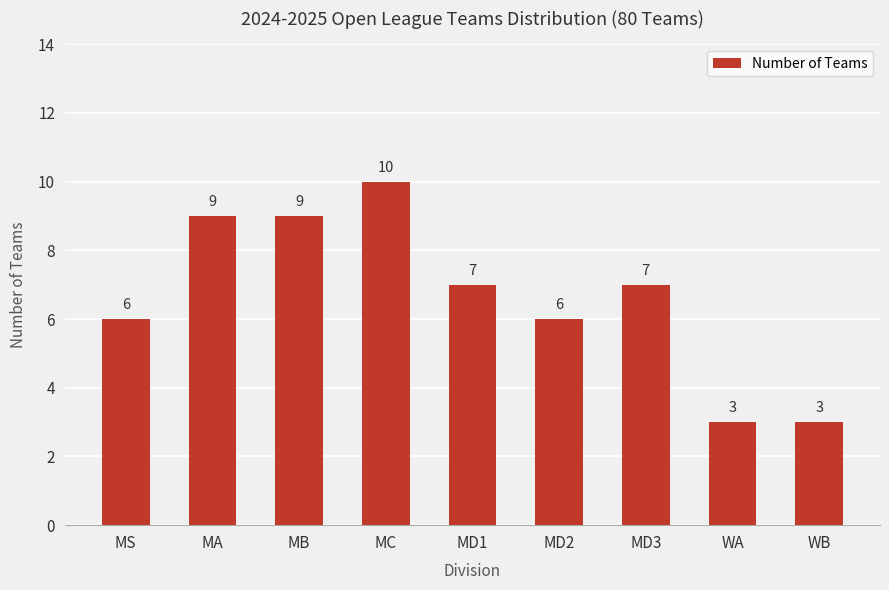

Where does the data first go above 7?

MA